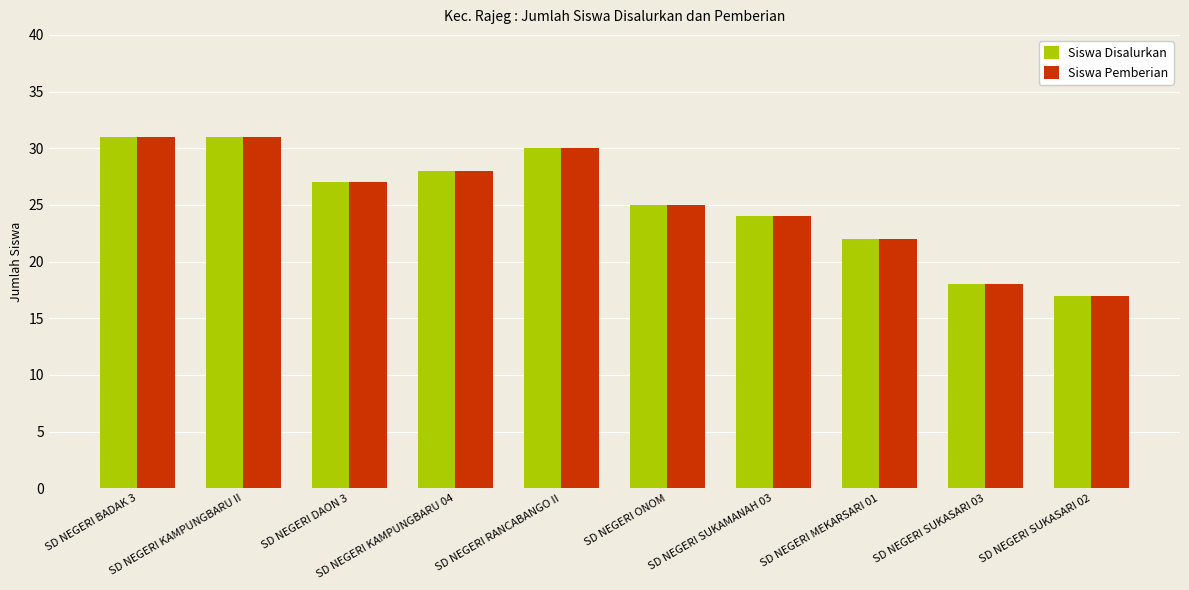

Is it true that Siswa Pemberian equals 7 at SD NEGERI MEKARSARI 01?

False